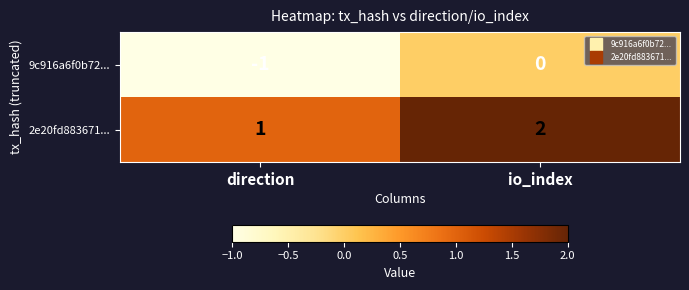

Rank the series by their maximum value, from highest to lowest.

2e20fd883671..., 9c916a6f0b72...